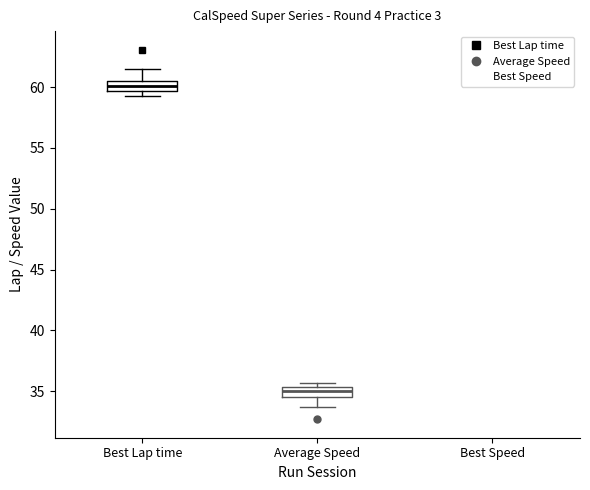

Where is the upper edge of the box for Best Lap time on the y-axis? The values are not printed on the chart, so give them approximately, as read against the axis.

60.5